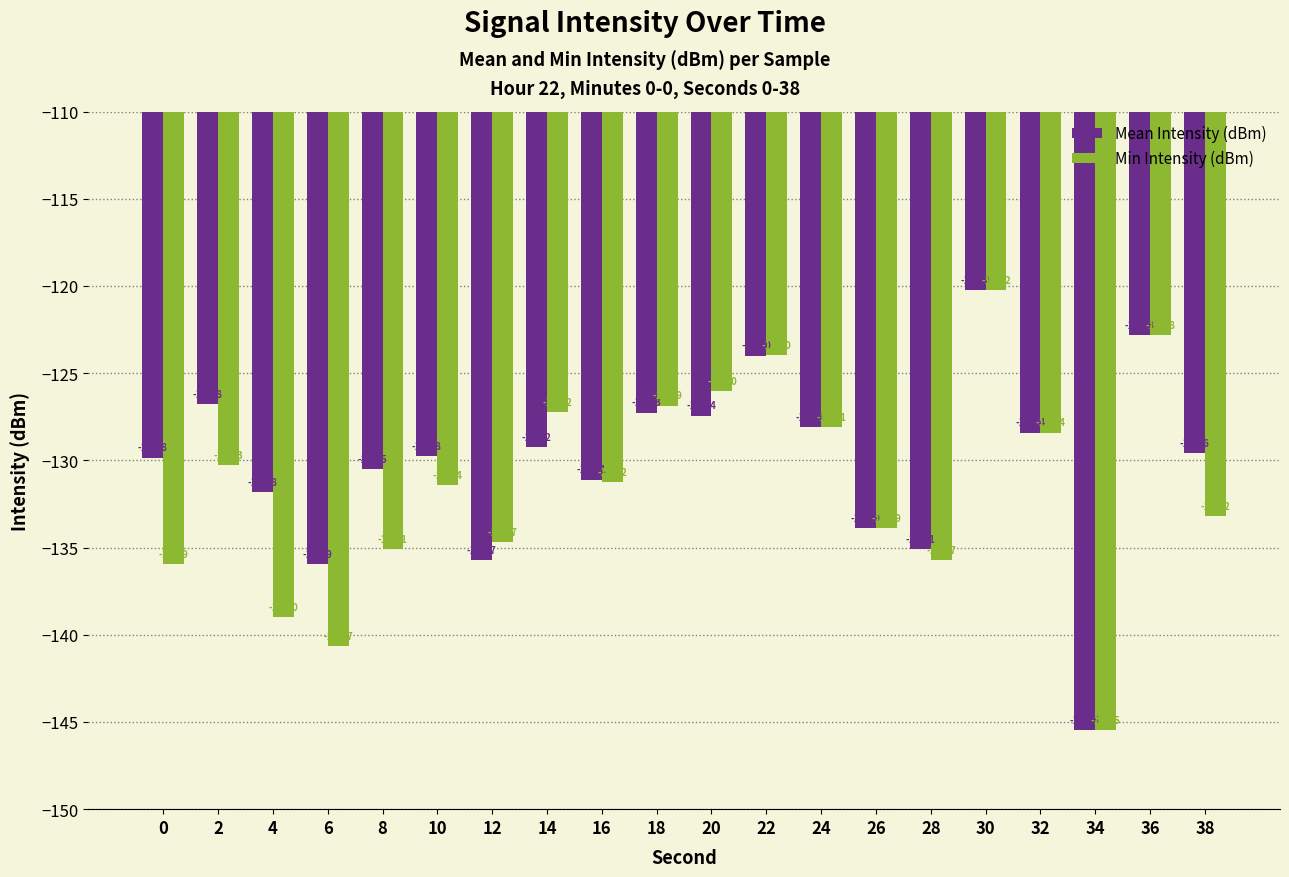

Which label corresponds to the smallest value in the chart?

34